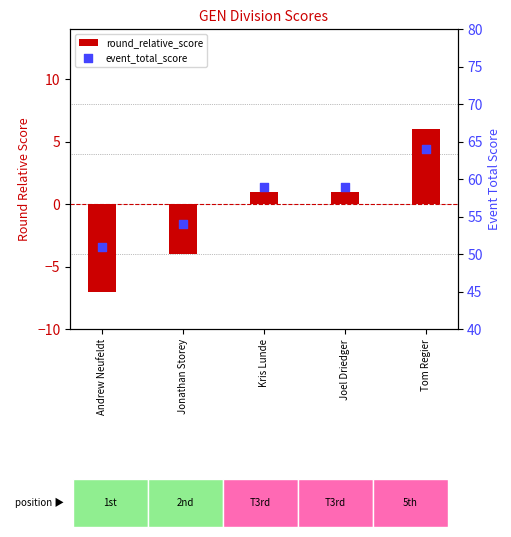

What is the total value across all series at Tom Regier?

70